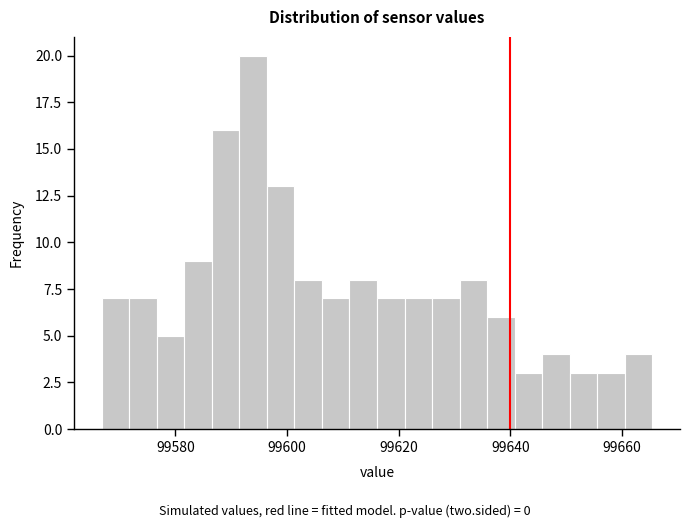

Around what value on the x-axis is the tallest bar? Give the approximate position of its centre, as read against the axis.

99594